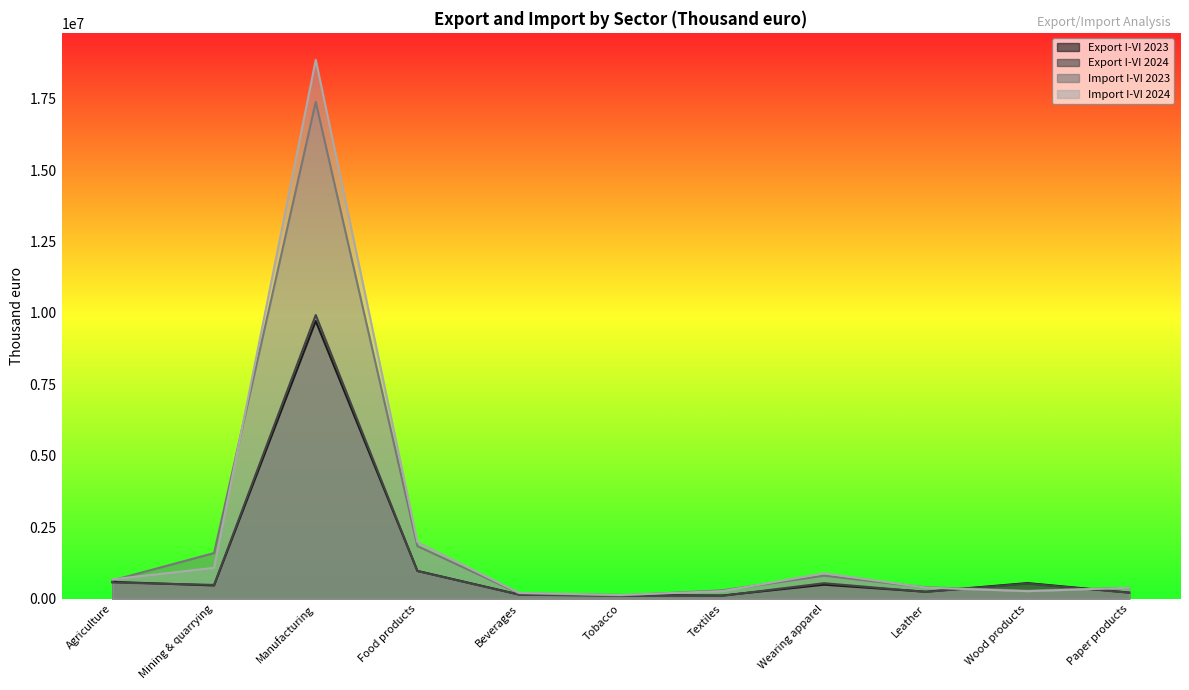

What is the highest value of the Import I-VI 2023 series?

17384587